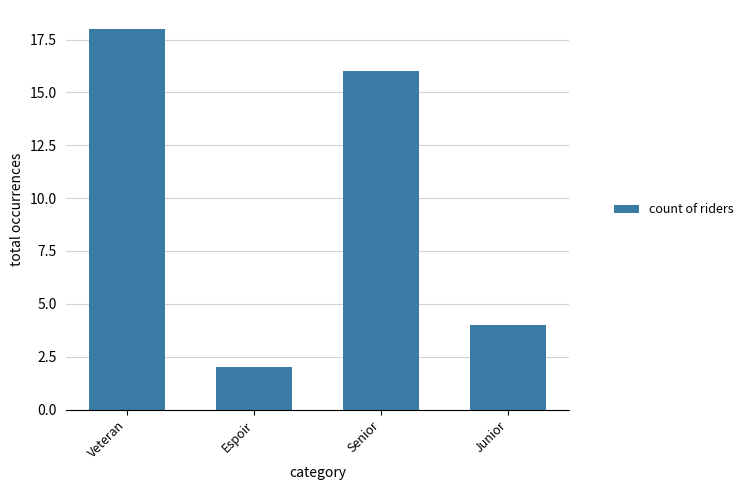

What is the sum of the values at Senior and Junior?

20